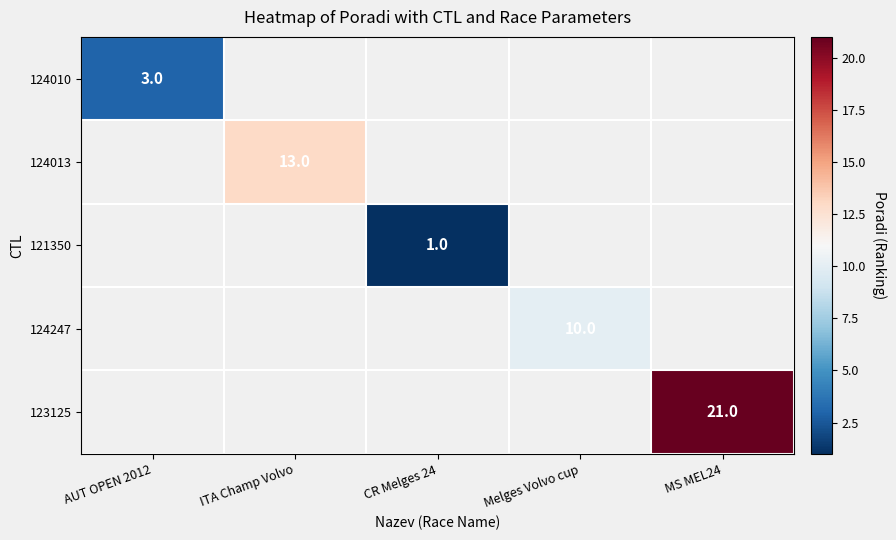

Which has a higher value, CR Melges 24 or ITA Champ Volvo?

ITA Champ Volvo